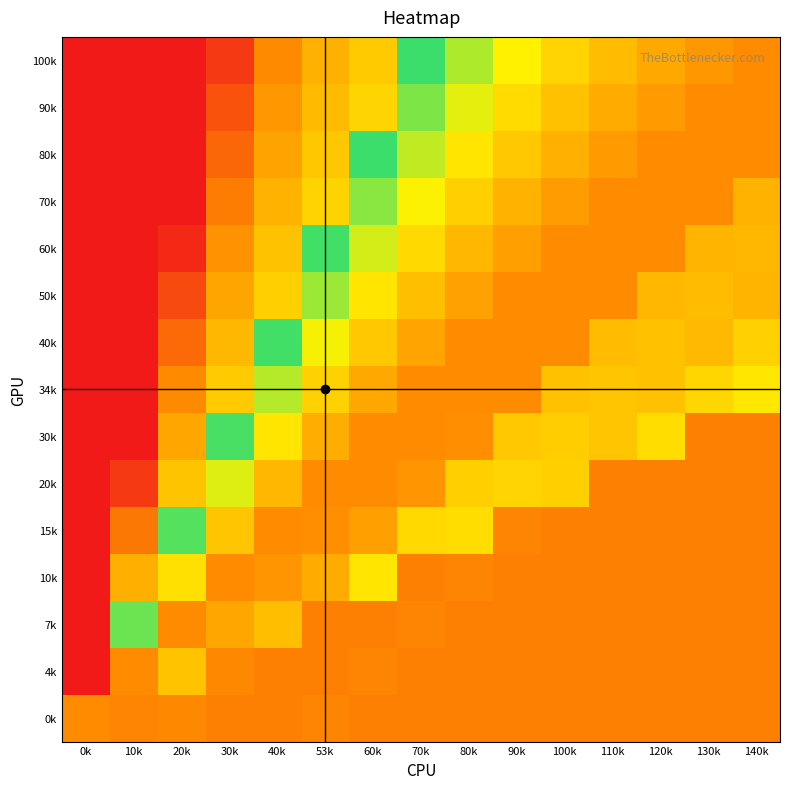

Reading right to left, list all the values displayed in this chart.

100k: 140k=1.0	130k=1.0	120k=1.0	110k=0.9	100k=0.9	90k=0.8	80k=0.8	70k=0.7	60k=0.3	53k=0.2	40k=0.2	30k=0.1	20k=0.0	10k=0.0	0k=0.0
90k: 140k=1.0	130k=1.0	120k=1.0	110k=0.9	100k=0.9	90k=0.9	80k=0.8	70k=0.7	60k=0.3	53k=0.2	40k=0.2	30k=0.1	20k=0.0	10k=0.0	0k=0.0
80k: 140k=1.0	130k=1.0	120k=1.0	110k=1.0	100k=0.9	90k=0.9	80k=0.9	70k=0.8	60k=0.7	53k=0.3	40k=0.2	30k=0.1	20k=0.0	10k=0.0	0k=0.0
70k: 140k=0.9	130k=1.0	120k=1.0	110k=1.0	100k=1.0	90k=0.9	80k=0.9	70k=0.8	60k=0.8	53k=0.3	40k=0.2	30k=0.1	20k=0.0	10k=0.0	0k=0.0
60k: 140k=0.9	130k=0.9	120k=1.0	110k=1.0	100k=1.0	90k=1.0	80k=0.9	70k=0.9	60k=0.8	53k=0.7	40k=0.3	30k=0.2	20k=0.0	10k=0.0	0k=0.0
50k: 140k=0.9	130k=0.9	120k=0.9	110k=1.0	100k=1.0	90k=1.0	80k=1.0	70k=0.9	60k=0.9	53k=0.8	40k=0.3	30k=0.2	20k=0.1	10k=0.0	0k=0.0
40k: 140k=0.9	130k=0.9	120k=0.9	110k=0.9	100k=1.0	90k=1.0	80k=1.0	70k=1.0	60k=0.9	53k=0.8	40k=0.7	30k=0.2	20k=0.1	10k=0.0	0k=0.0
34k: 140k=0.9	130k=0.9	120k=0.9	110k=0.9	100k=0.9	90k=1.0	80k=1.0	70k=1.0	60k=1.0	53k=0.9	40k=0.8	30k=0.3	20k=0.2	10k=0.0	0k=0.0
30k: 140k=0.1	130k=0.1	120k=0.9	110k=0.9	100k=0.9	90k=0.9	80k=1.0	70k=1.0	60k=1.0	53k=0.9	40k=0.9	30k=0.7	20k=0.2	10k=0.0	0k=0.0
20k: 140k=0.1	130k=0.1	120k=0.1	110k=0.2	100k=0.9	90k=0.9	80k=0.9	70k=1.0	60k=1.0	53k=1.0	40k=0.9	30k=0.8	20k=0.3	10k=0.0	0k=0.0
15k: 140k=0.1	130k=0.1	120k=0.1	110k=0.1	100k=0.2	90k=0.2	80k=0.9	70k=0.9	60k=1.0	53k=1.0	40k=1.0	30k=0.9	20k=0.7	10k=0.1	0k=0.0
10k: 140k=0.1	130k=0.1	120k=0.1	110k=0.1	100k=0.1	90k=0.2	80k=0.2	70k=0.2	60k=0.9	53k=0.9	40k=1.0	30k=1.0	20k=0.9	10k=0.2	0k=0.0
7k: 140k=0.1	130k=0.1	120k=0.1	110k=0.1	100k=0.1	90k=0.1	80k=0.2	70k=0.2	60k=0.2	53k=0.1	40k=0.9	30k=1.0	20k=1.0	10k=0.7	0k=0.0
4k: 140k=0.1	130k=0.1	120k=0.1	110k=0.1	100k=0.1	90k=0.1	80k=0.1	70k=0.2	60k=0.2	53k=0.2	40k=0.1	30k=0.2	20k=0.9	10k=1.0	0k=0.0
0k: 140k=0.1	130k=0.1	120k=0.1	110k=0.1	100k=0.1	90k=0.1	80k=0.1	70k=0.1	60k=0.2	53k=0.2	40k=0.2	30k=0.1	20k=0.2	10k=0.2	0k=1.0